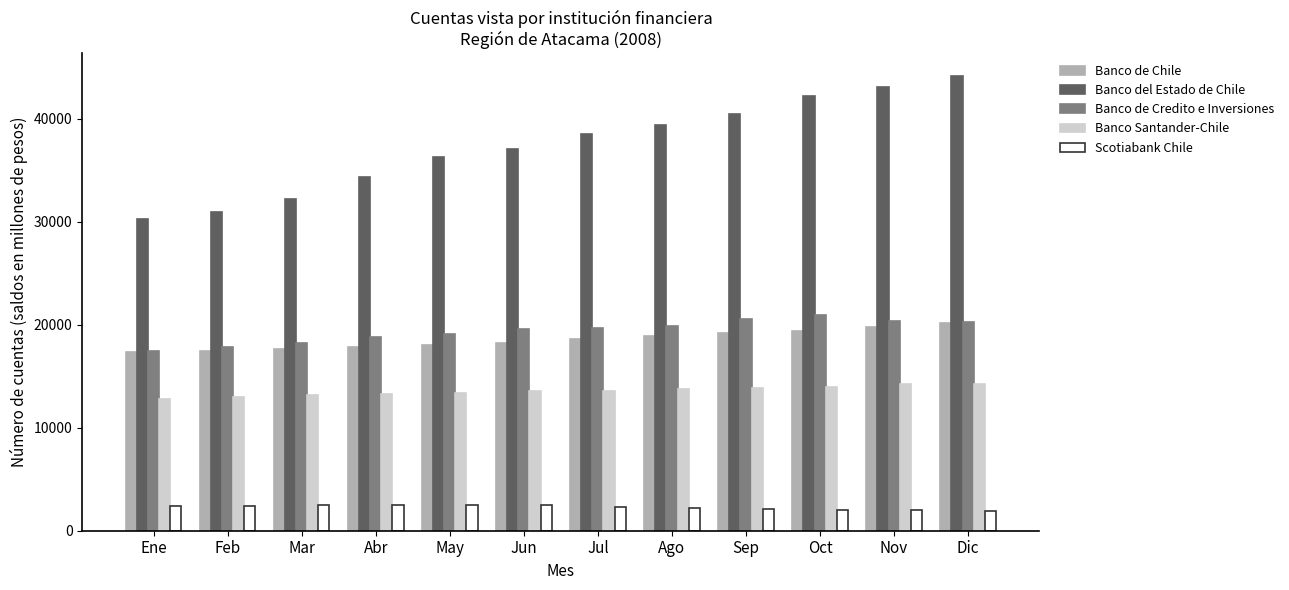

What is the maximum value for Banco de Chile?

20127